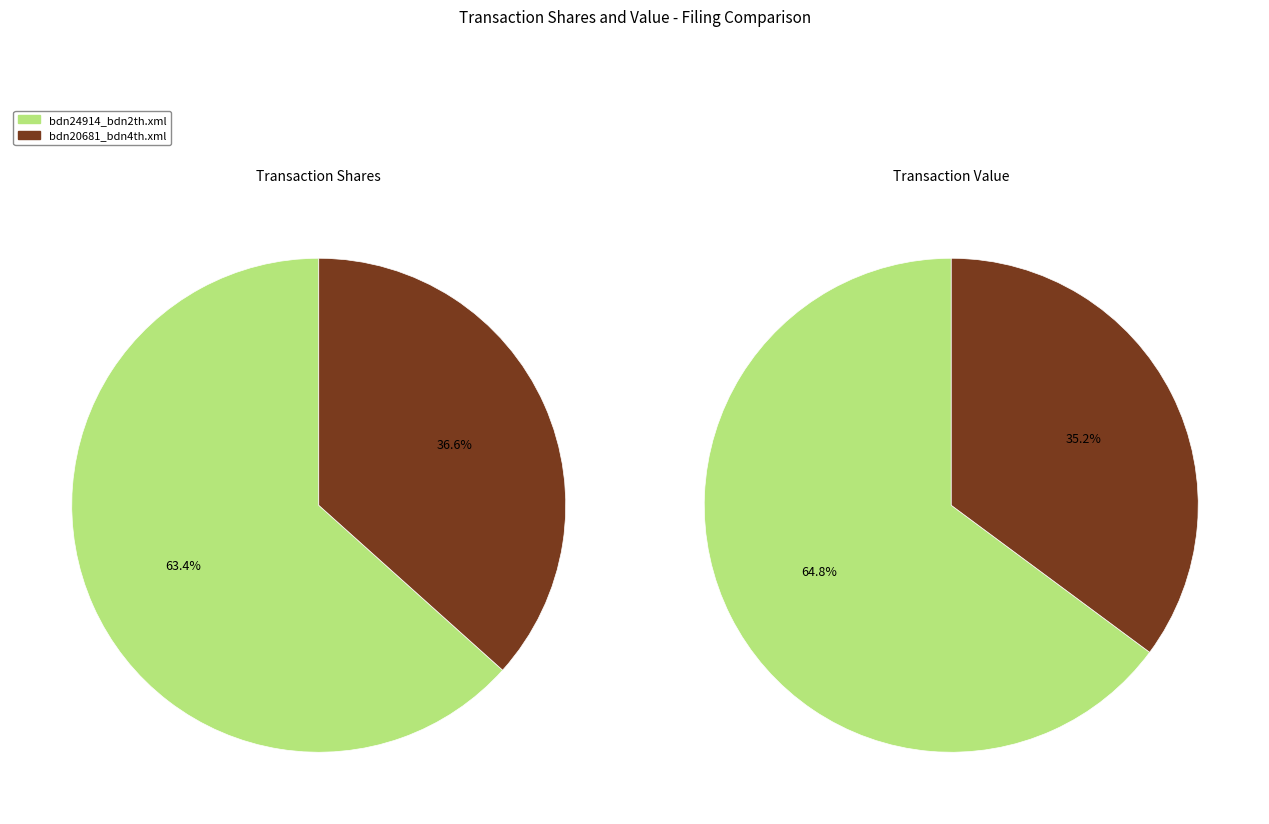

How many segments does this pie chart have?

2